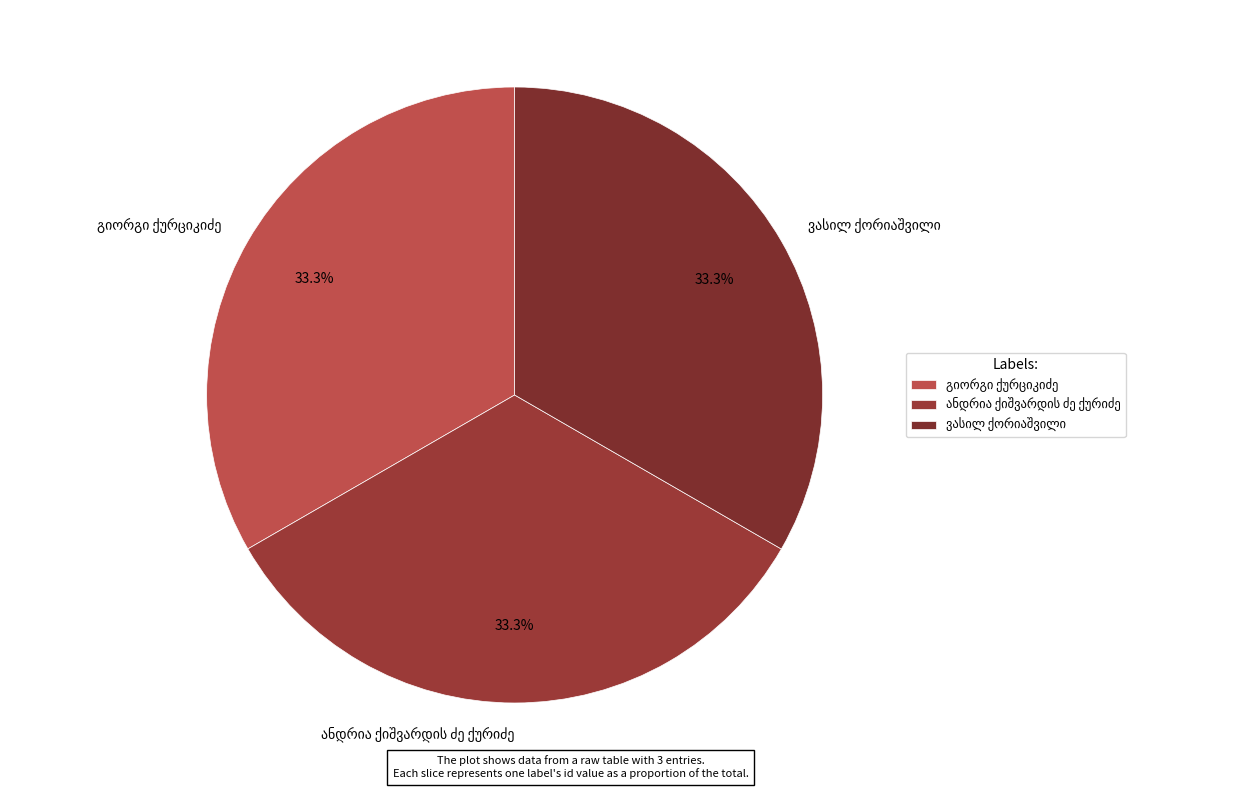

How many segments does this pie chart have?

3